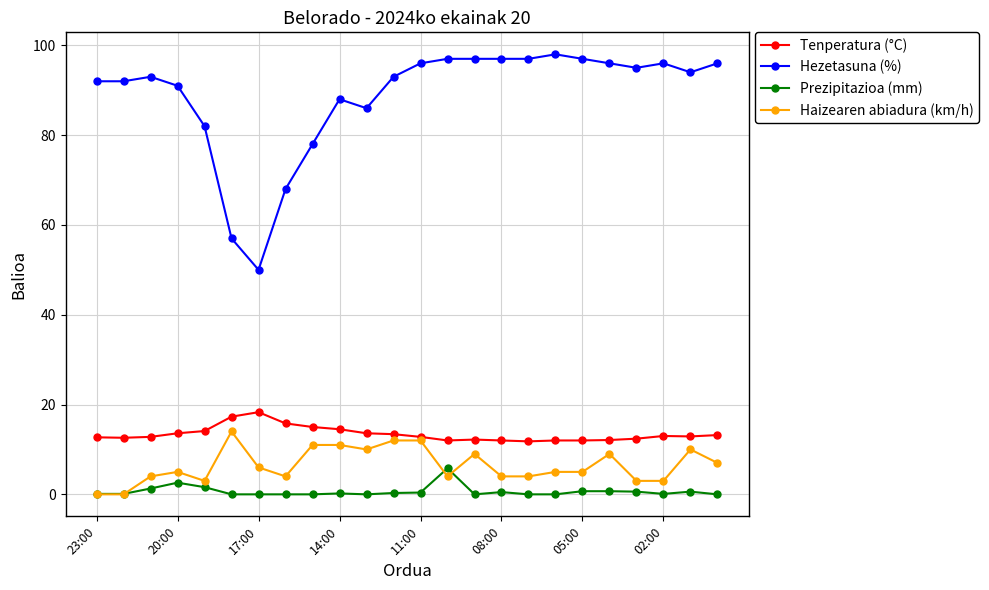

What is the maximum value for Prezipitazioa (mm)?

5.8